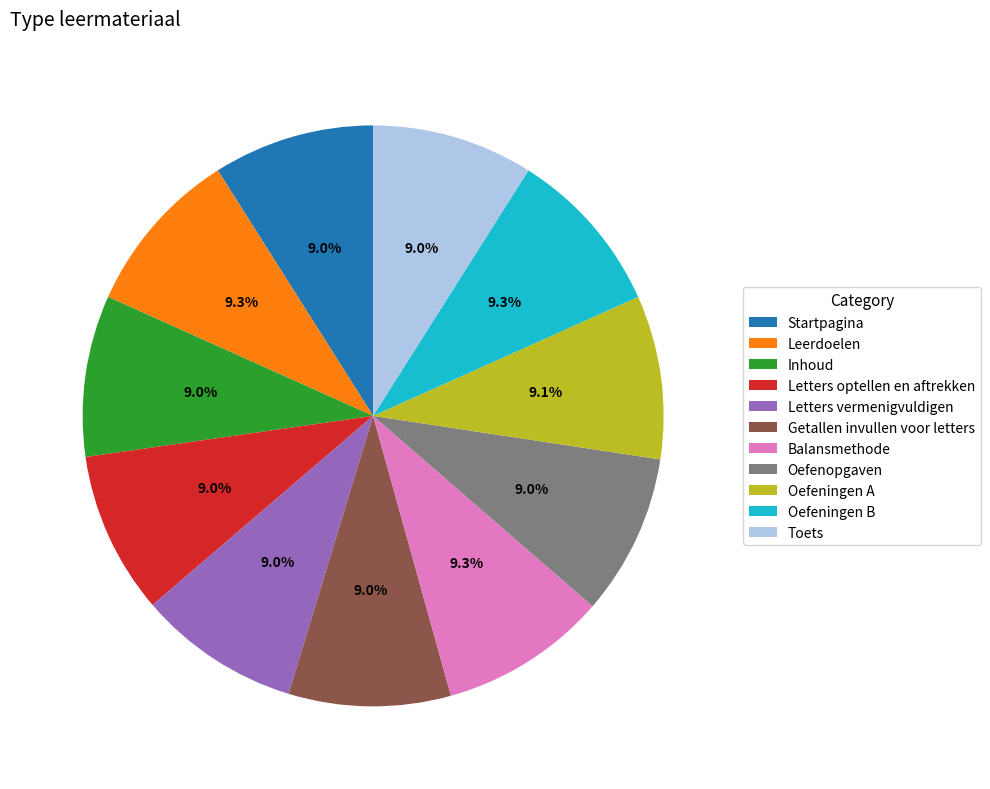

Is it true that Getallen invullen voor letters is 1% of the pie?

False